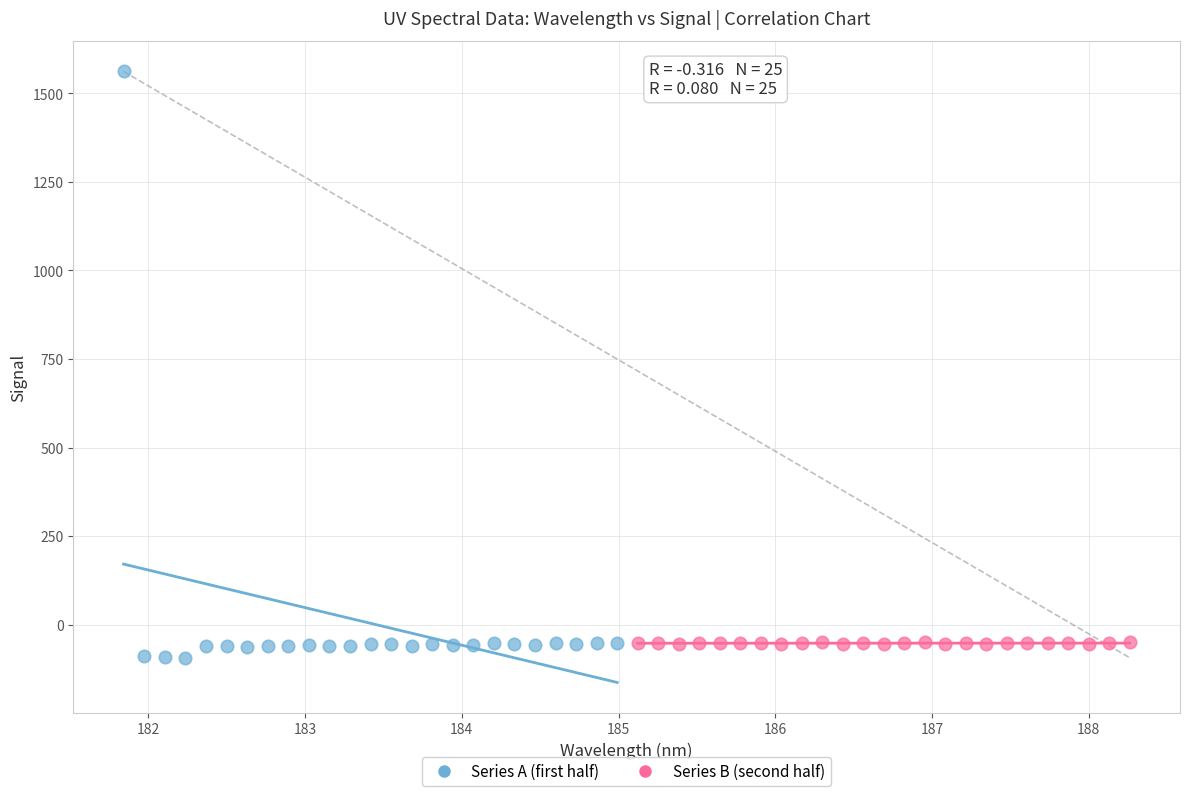

Which series has the largest Y range (max minus min)?

Series A (first half)